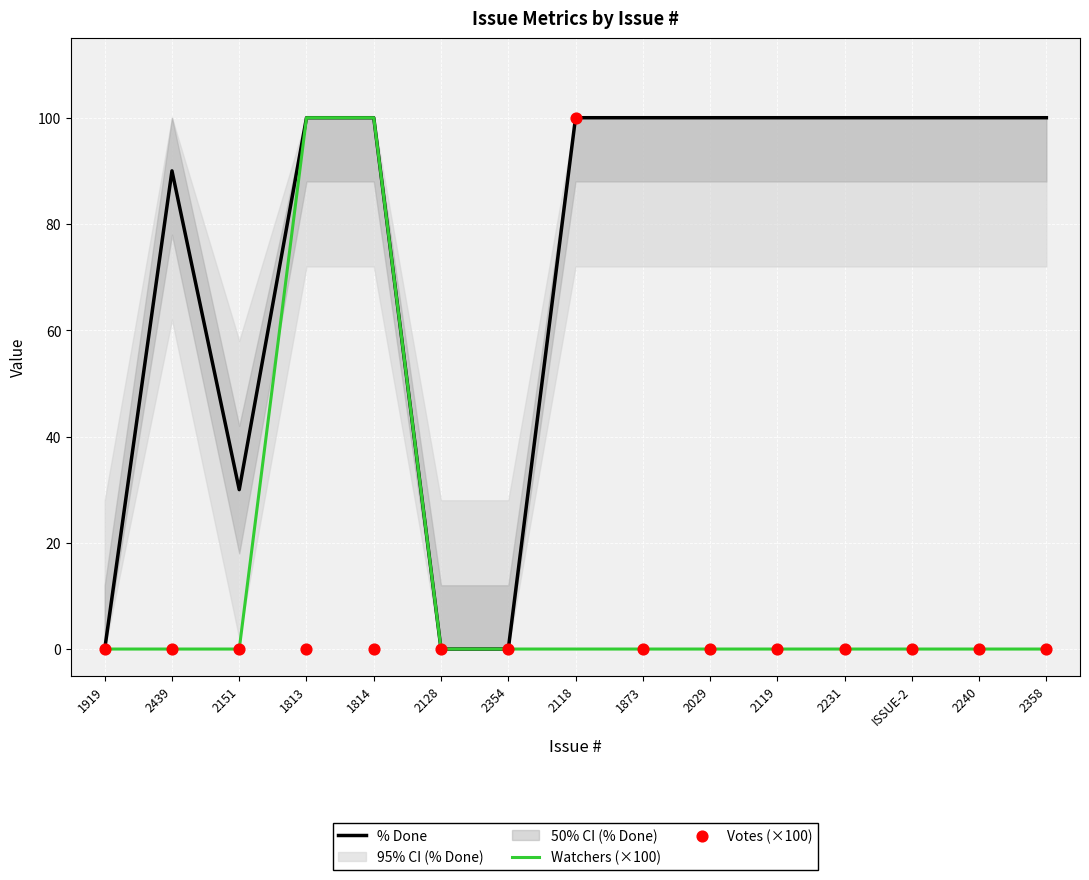

Is the value of Watchers (×100) at 2358 greater than the value of % Done at 1814?

No